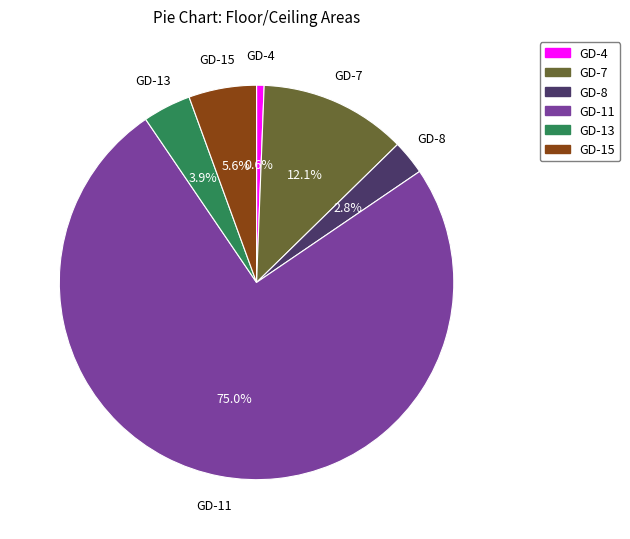

Is it true that GD-7 is 24% of the pie?

False